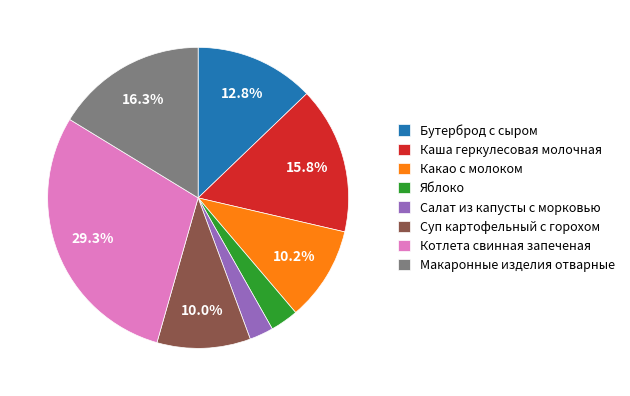

How many segments does this pie chart have?

8